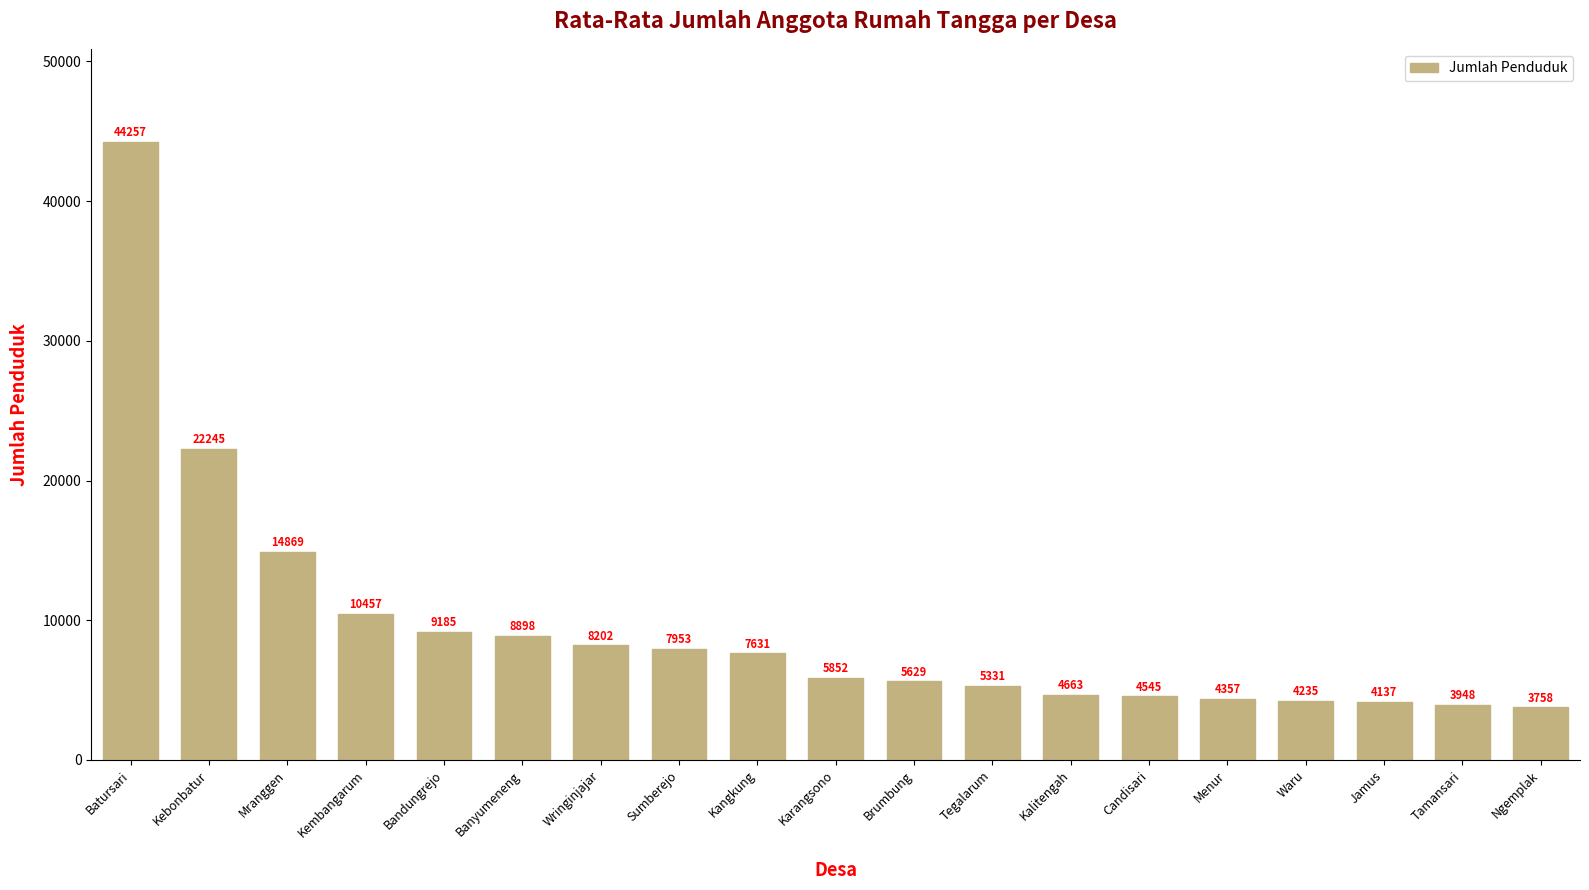

Which label corresponds to the largest value in the chart?

Batursari